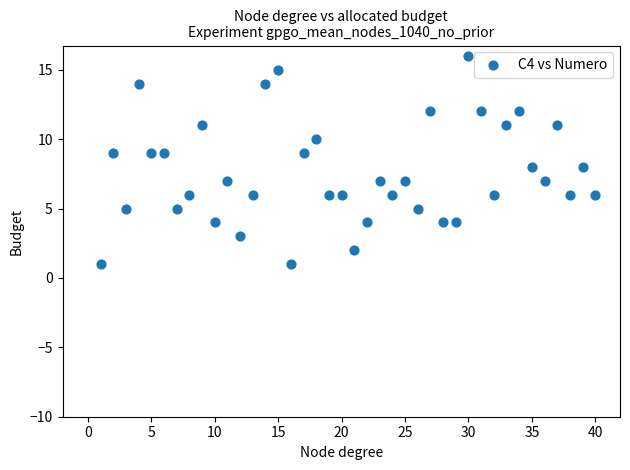

What is the range of X values (max minus min)?

39